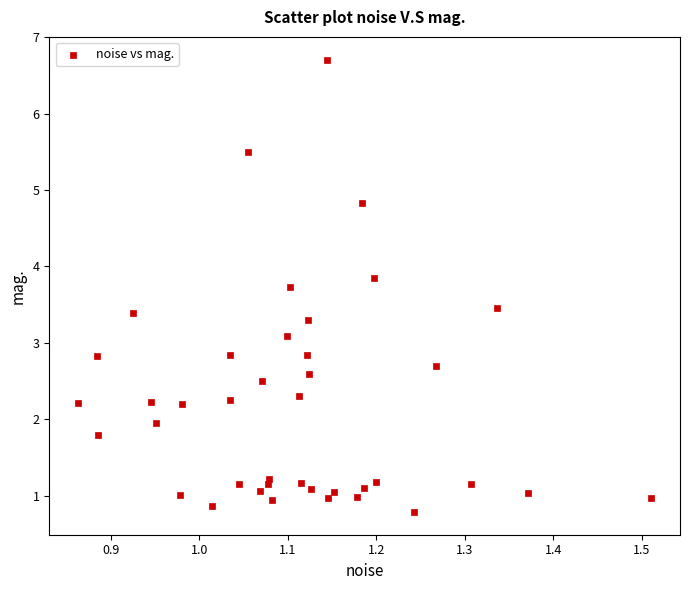

What Y value in the scatter plot is closest to 3?

3.1